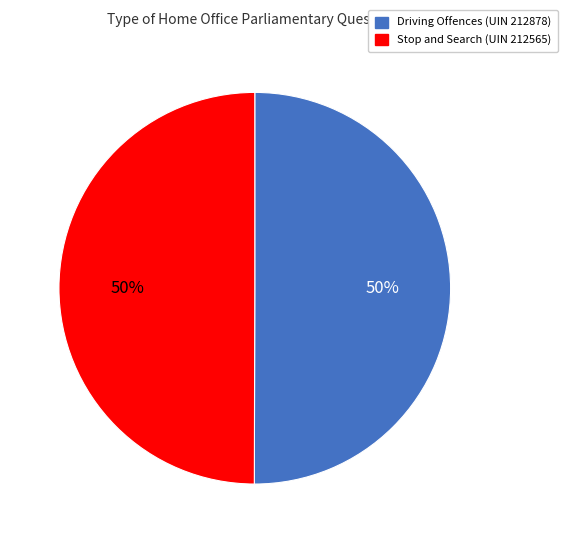

Count the number of slices in the pie.

2